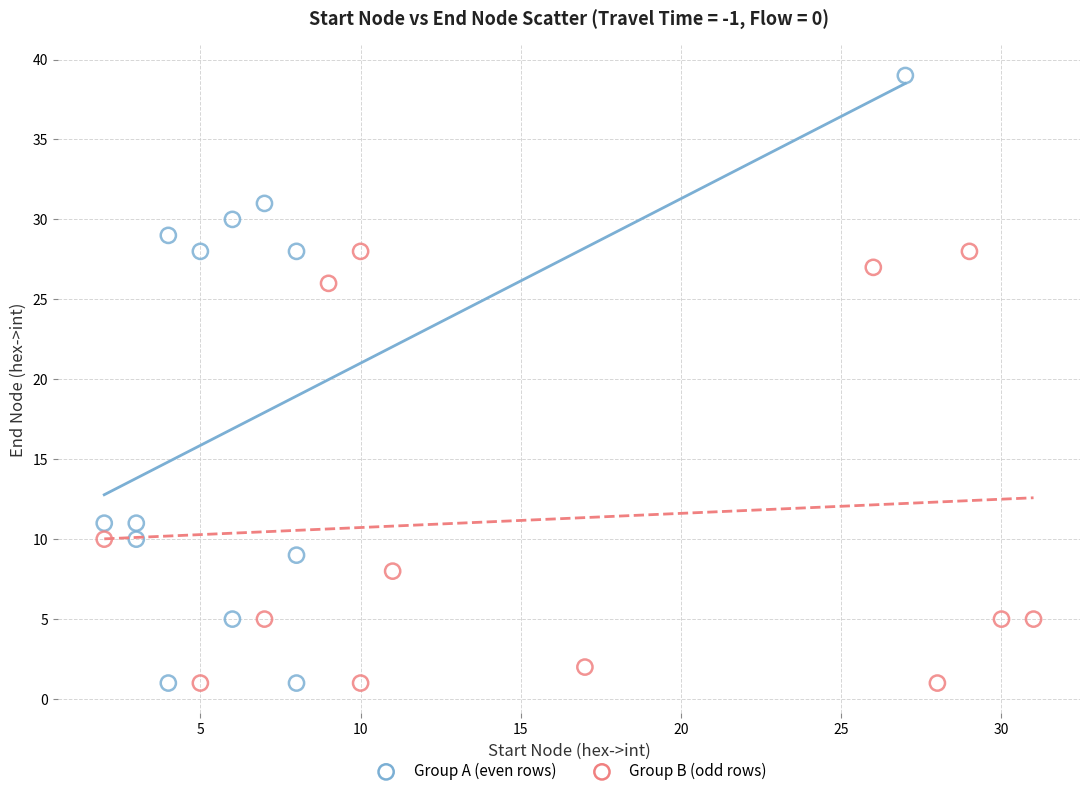

Which series reaches the maximum Y coordinate?

Group A (even rows)